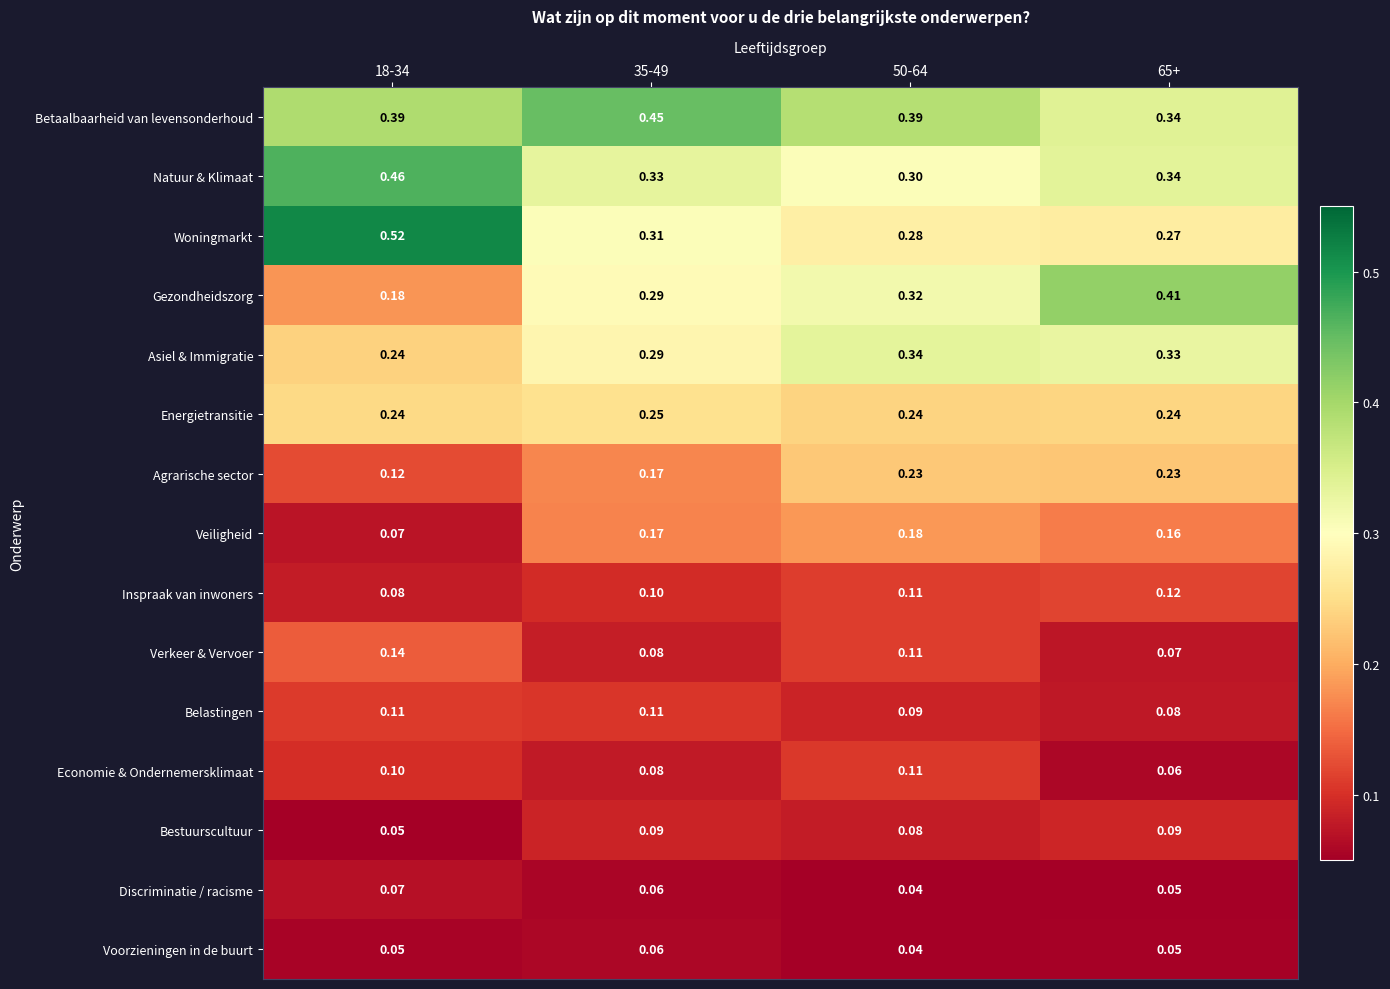

Which series has the largest range (max minus min)?

Woningmarkt